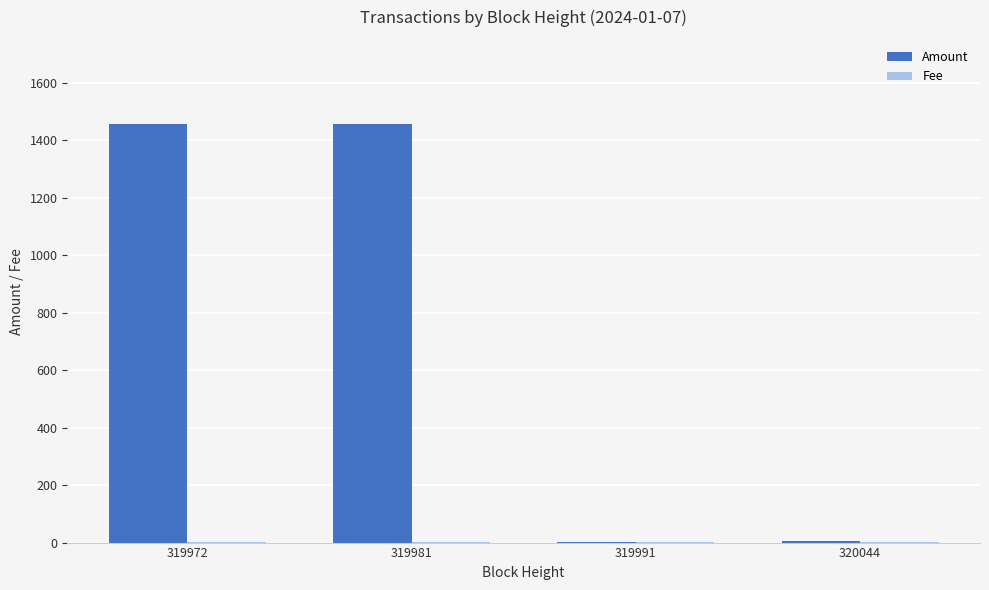

The value of Amount at 319972 is 1457.6. True or false?

True